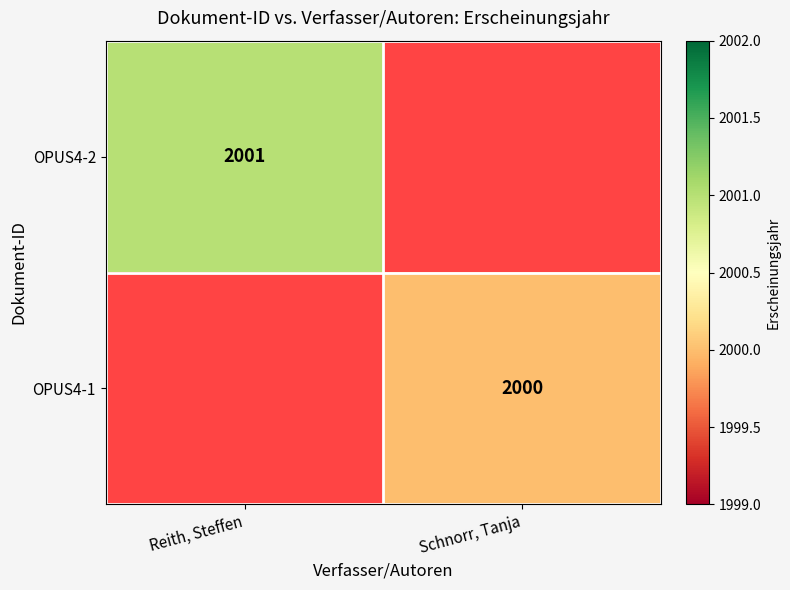

The OPUS4-2 series shows 1337 at Reith, Steffen. True or false?

False